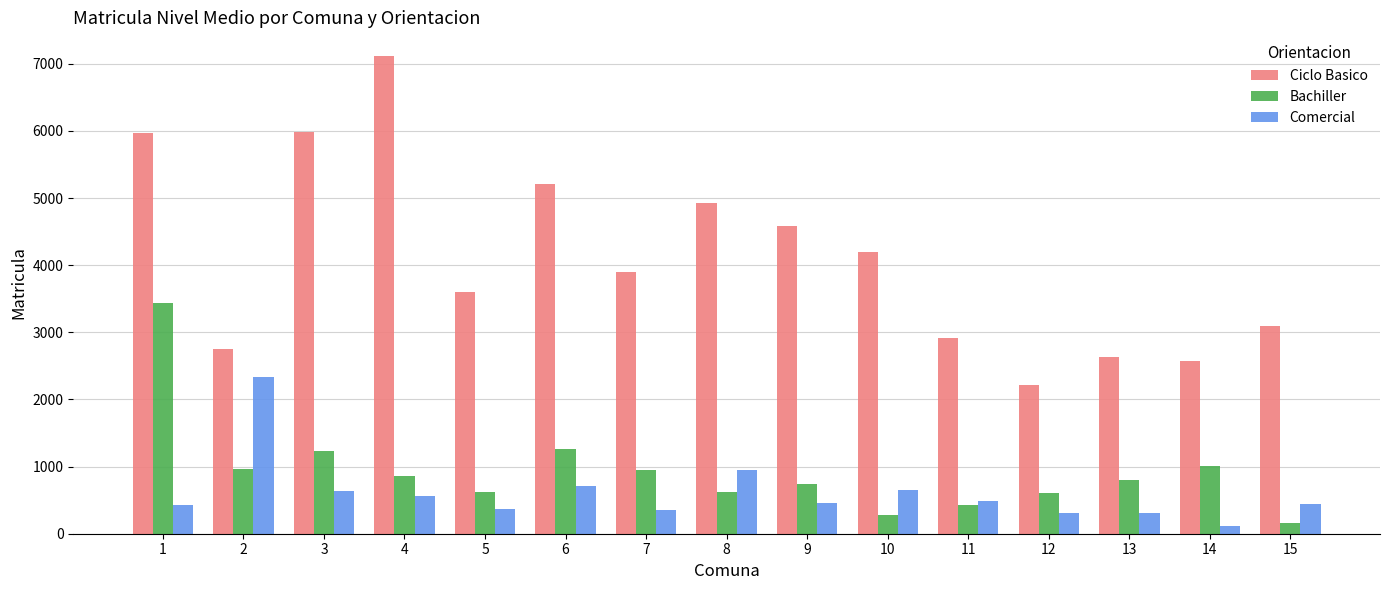

What are all the series names shown in the legend?

Ciclo Basico, Bachiller, Comercial